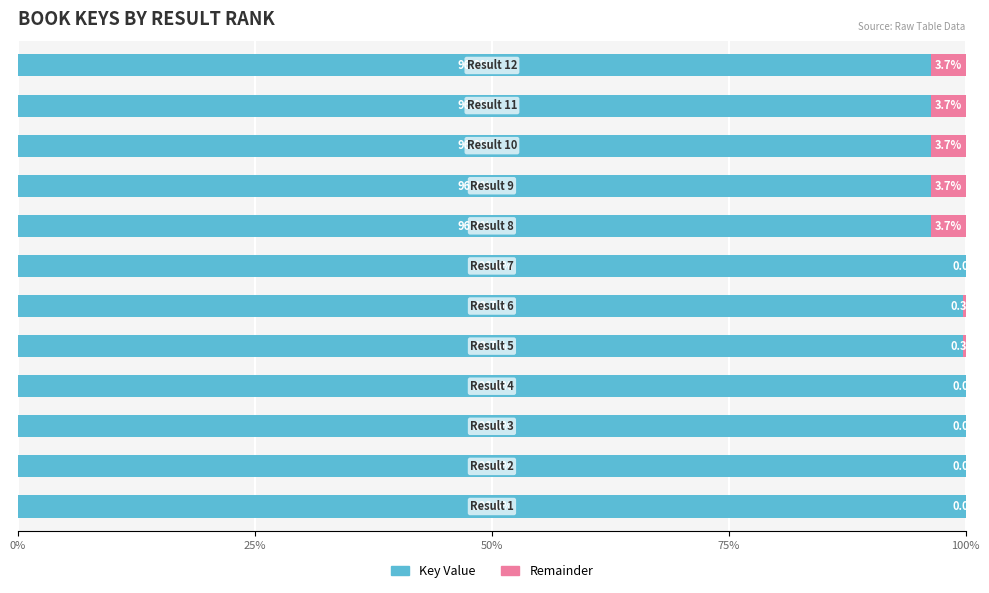

What is the highest value of the Key Value series?

100.0